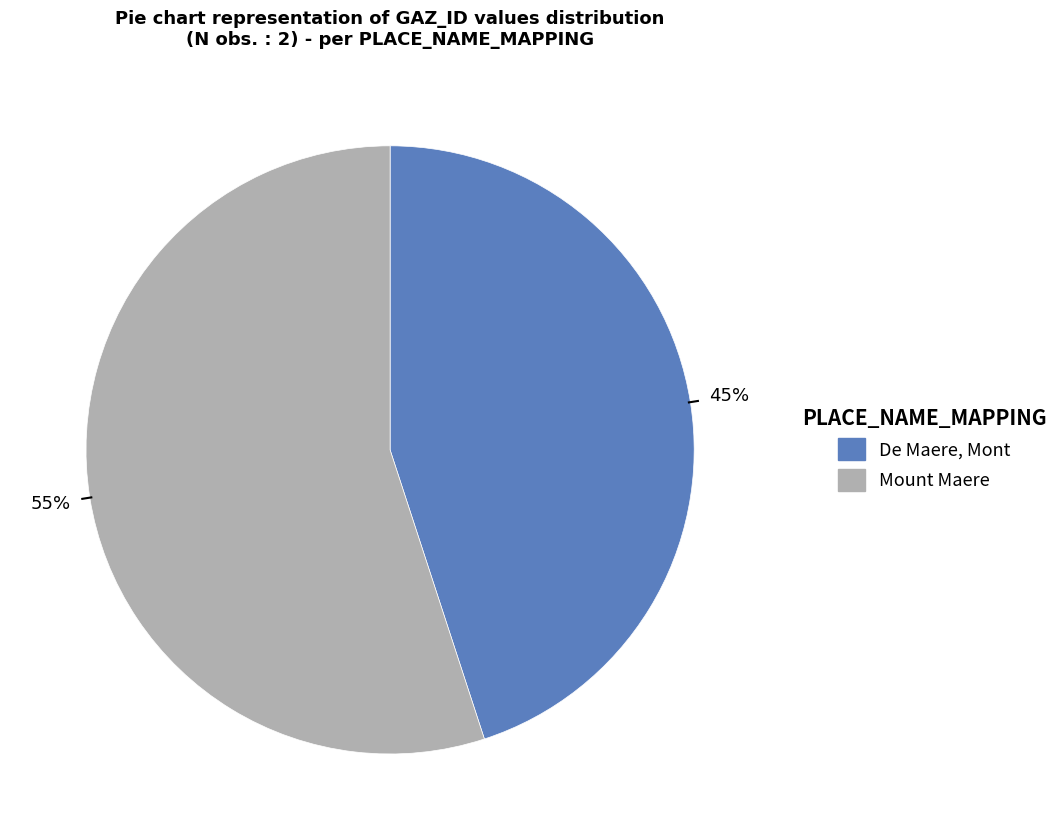

Which category has the biggest portion of the pie?

Mount Maere